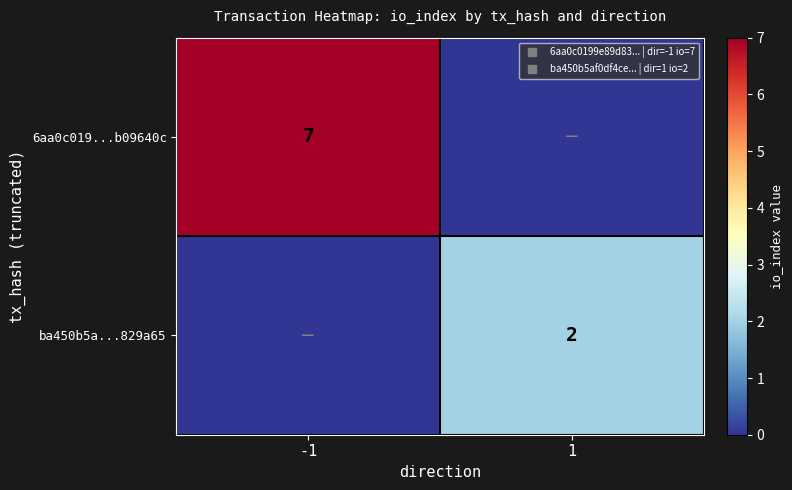

What is the sum of all ba450b5a...829a65 values?

2